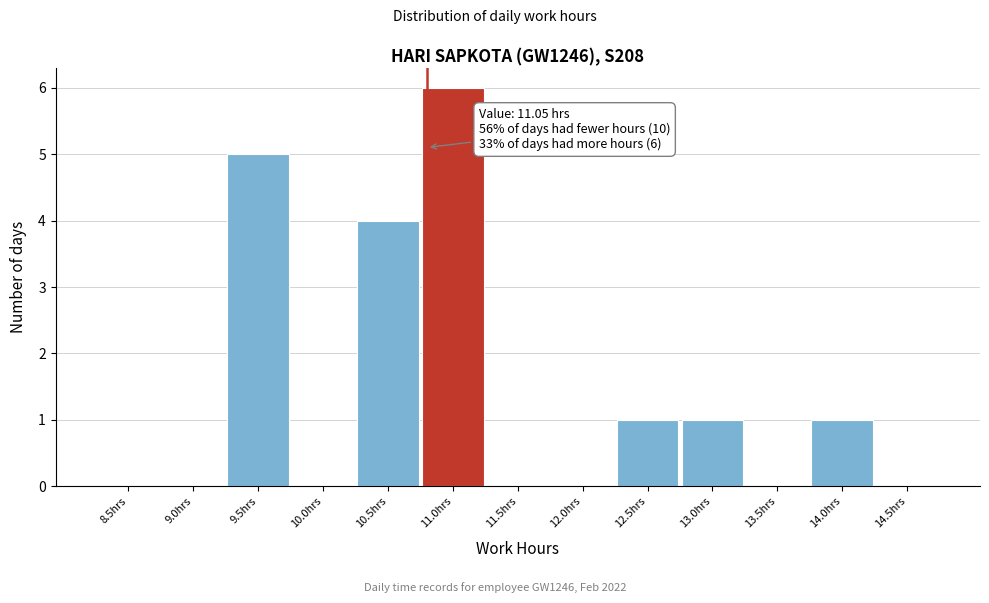

Reading right to left, what are all the values shown in this chart?

14.5hrs=0	14.0hrs=1	13.5hrs=0	13.0hrs=1	12.5hrs=1	12.0hrs=0	11.5hrs=0	11.0hrs=6	10.5hrs=4	10.0hrs=0	9.5hrs=5	9.0hrs=0	8.5hrs=0